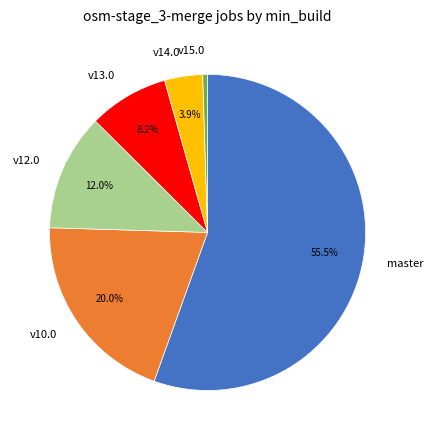

To the nearest percent, what is the combined percentage of v12.0 and v15.0?

12%